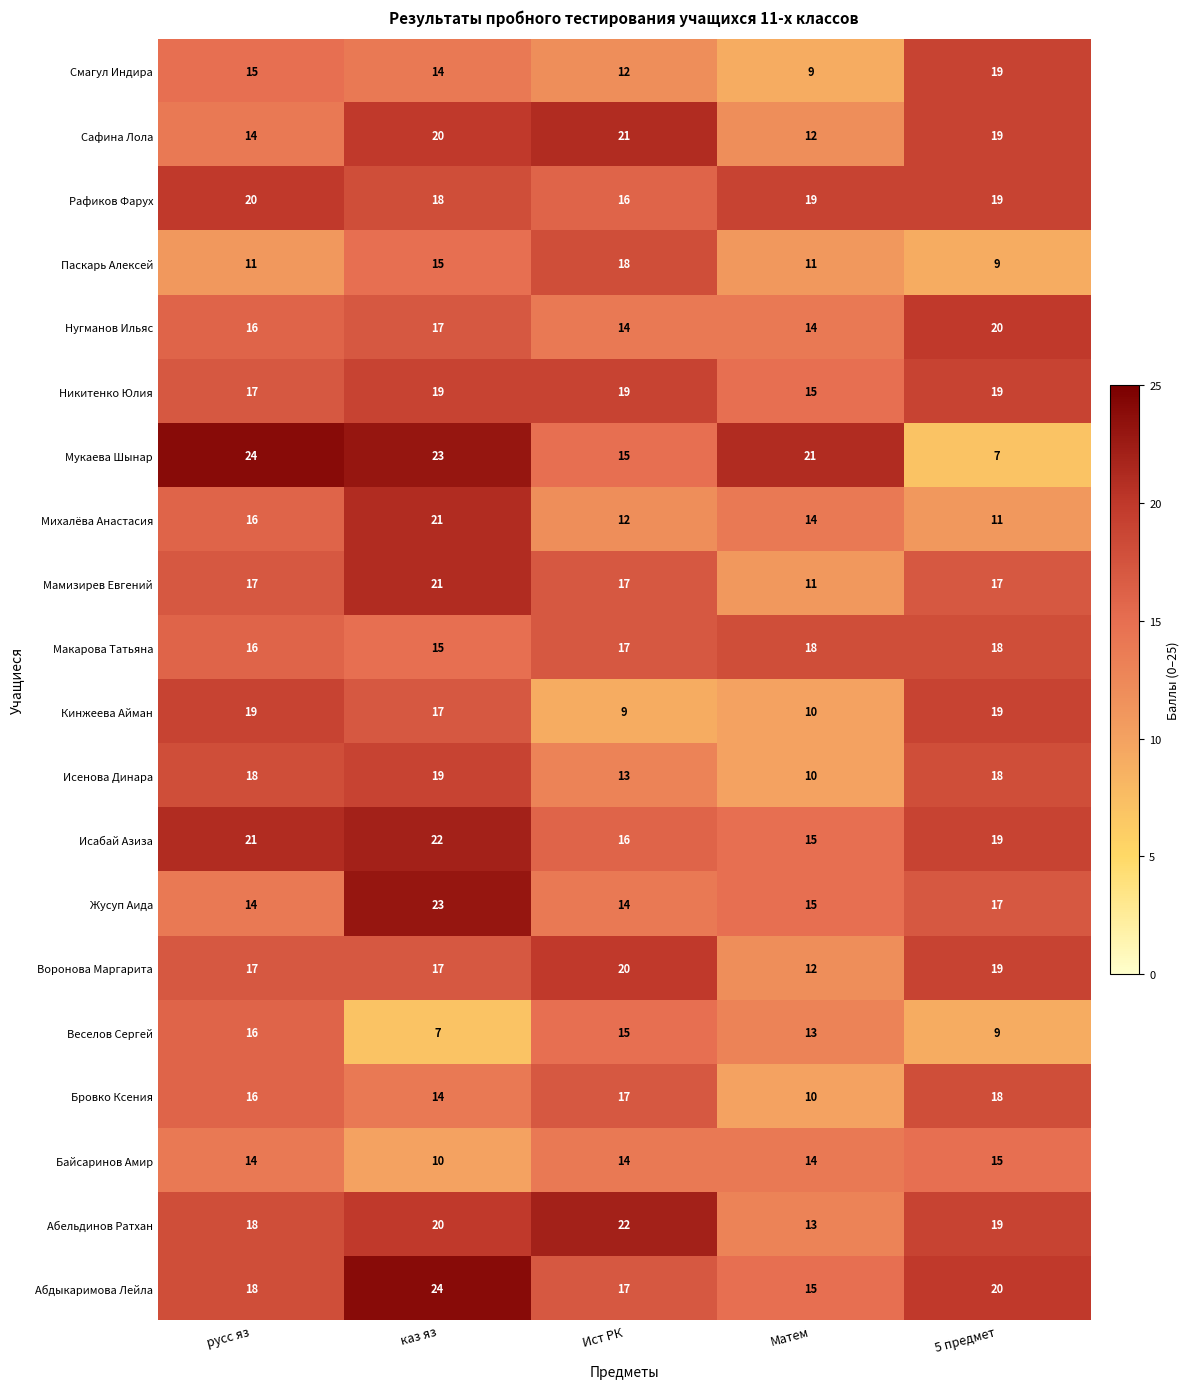

Which series has the largest range (max minus min)?

Мукаева Шынар